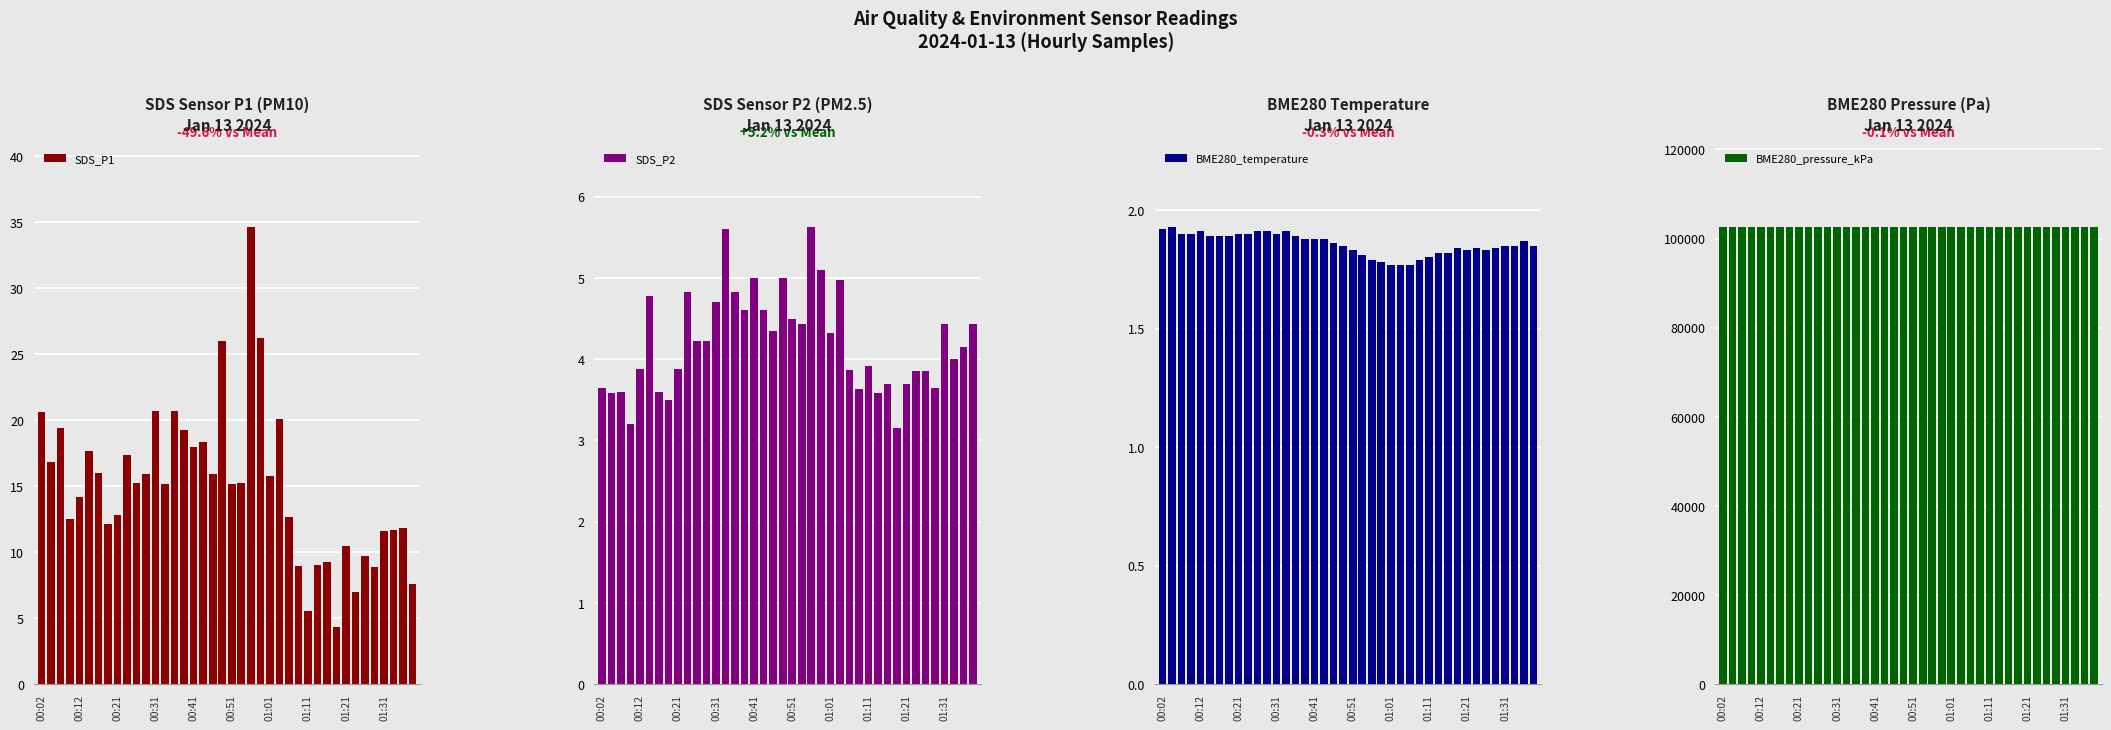

How many distinct data groups are displayed?

4